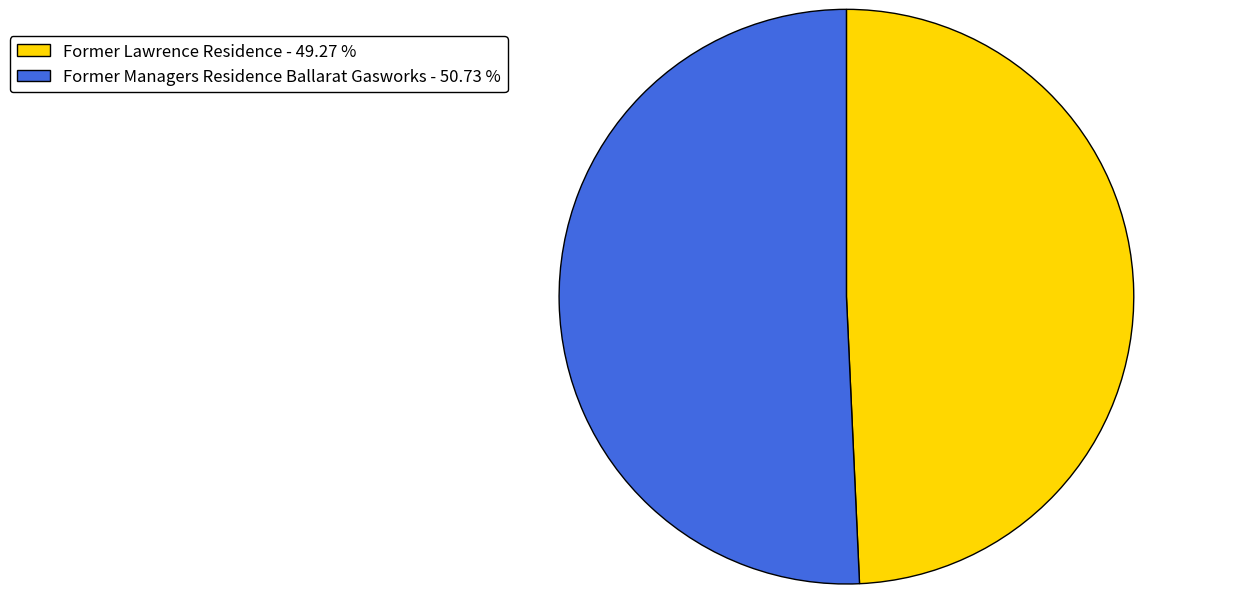

Does Former Lawrence Residence - 49.27 % account for over 50% of the chart?

No